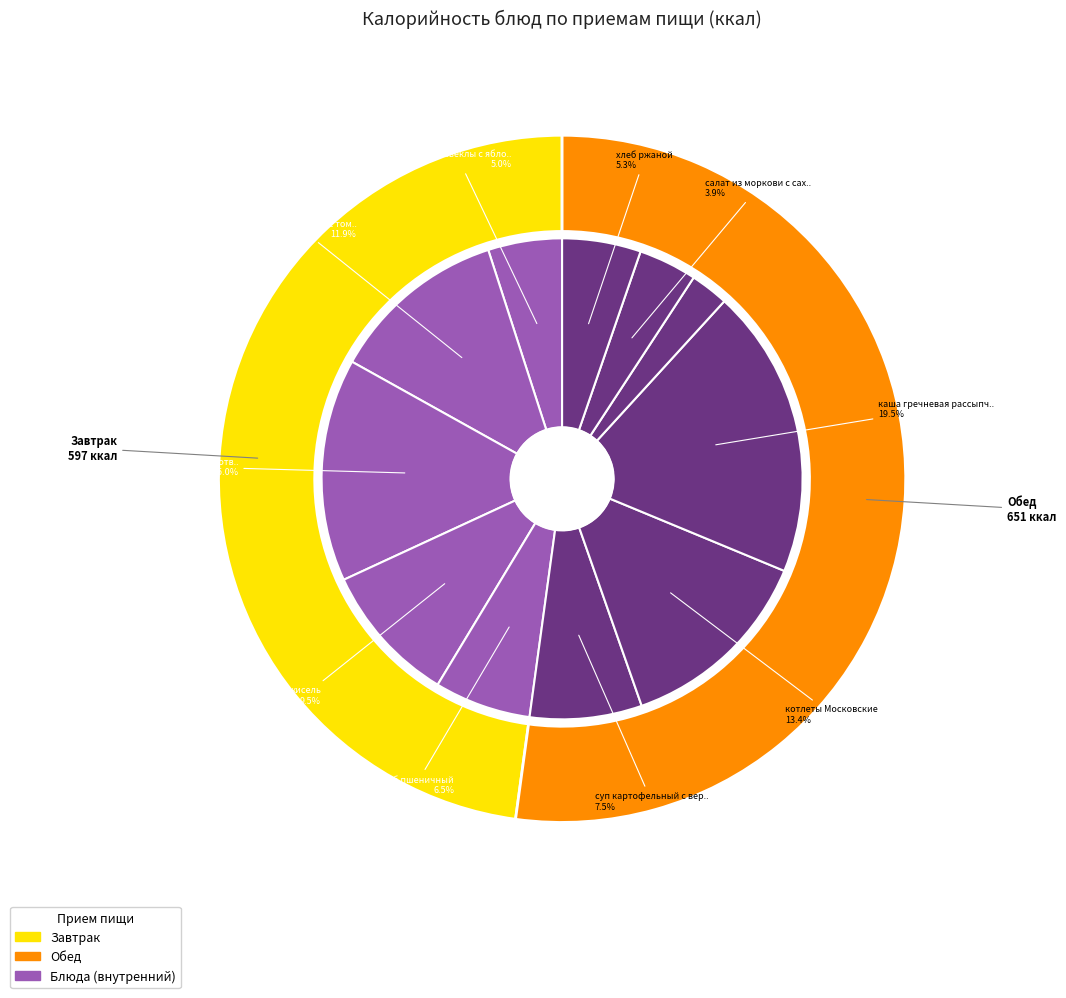

The салат из моркови с сахаром slice represents 18% of the pie. True or false?

False